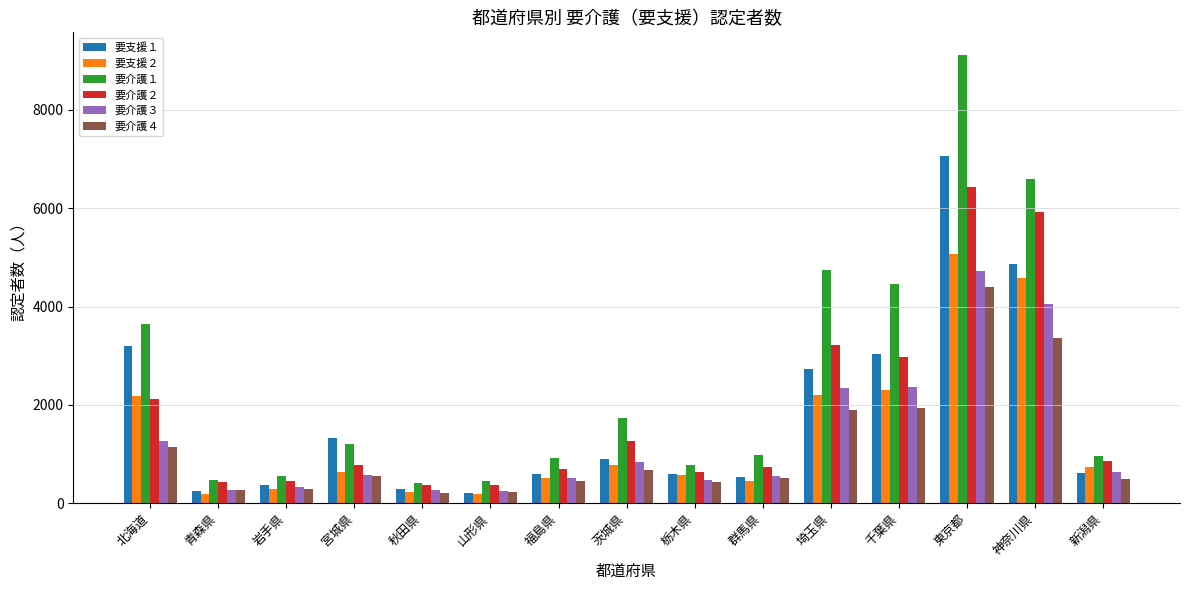

Where does the 要介護２ series first go above 769?

北海道